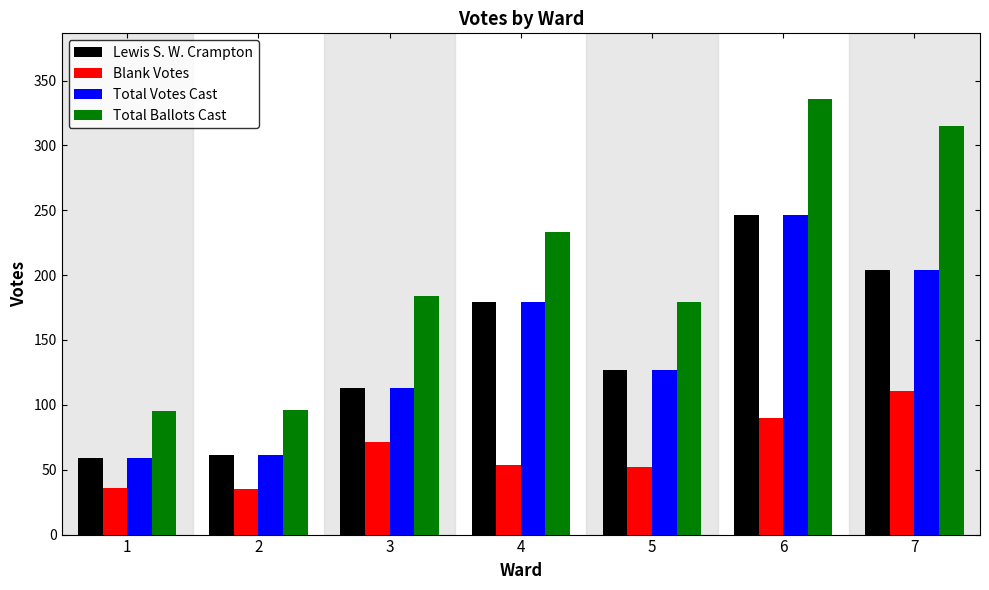

The value of Blank Votes at 6 is 43. True or false?

False